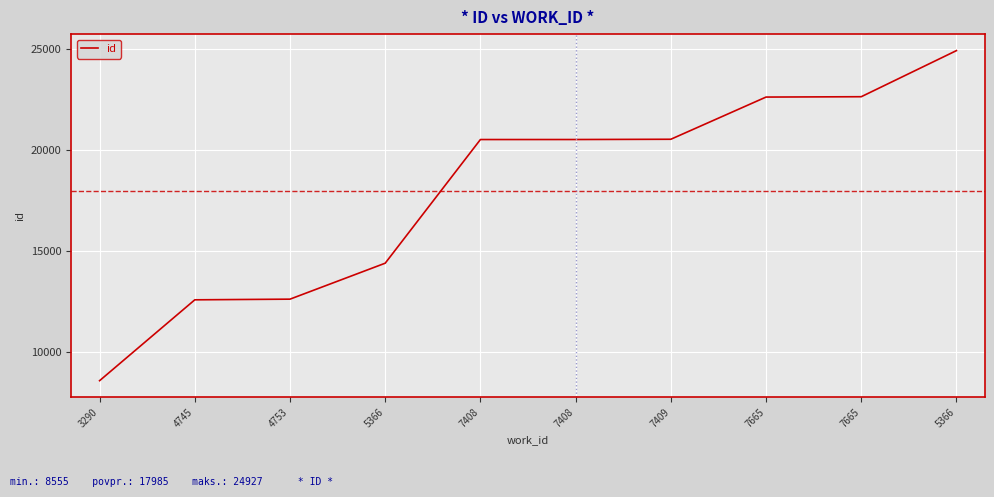

Reading left to right, what are all the values shown in this chart?

3290=8555	4745=12566	4753=12599	5366=14383	7408=20516	7408=20517	7409=20530	7665=22623	7665=22640	5366=24927